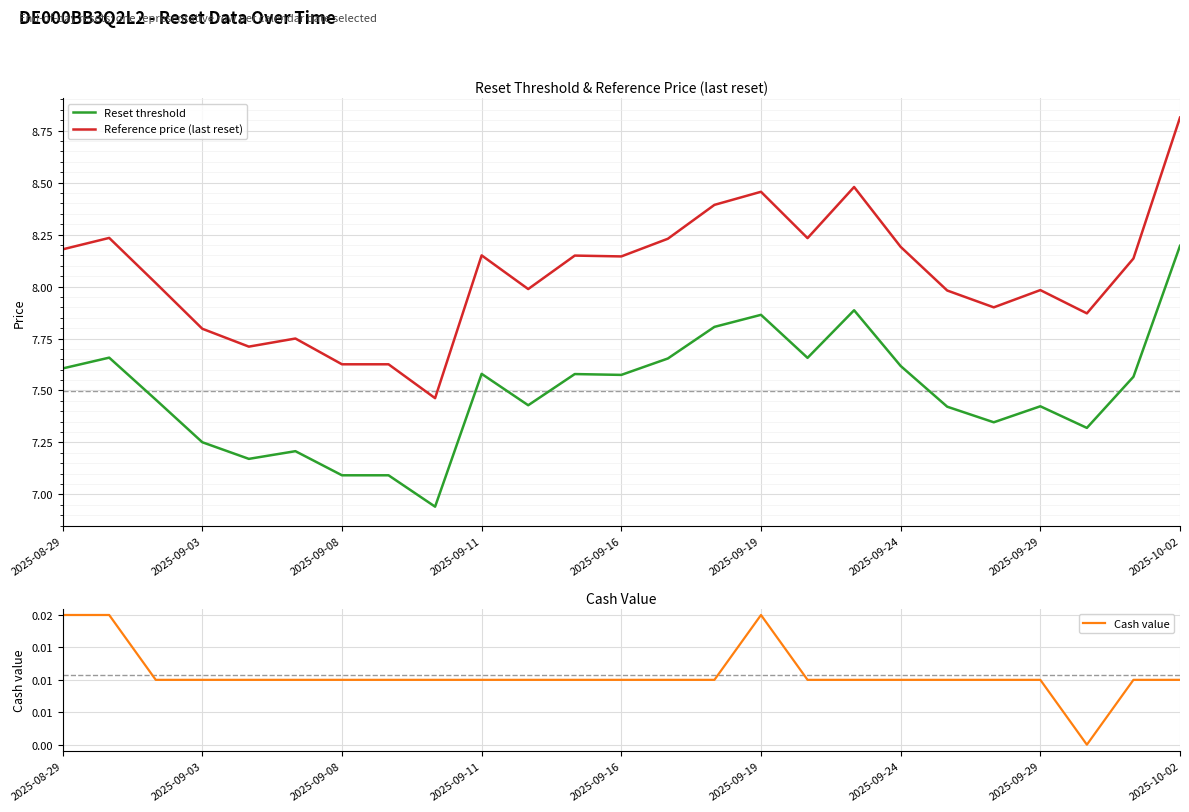

True or false: Reset threshold and Reference price (last reset) intersect in this chart.

False